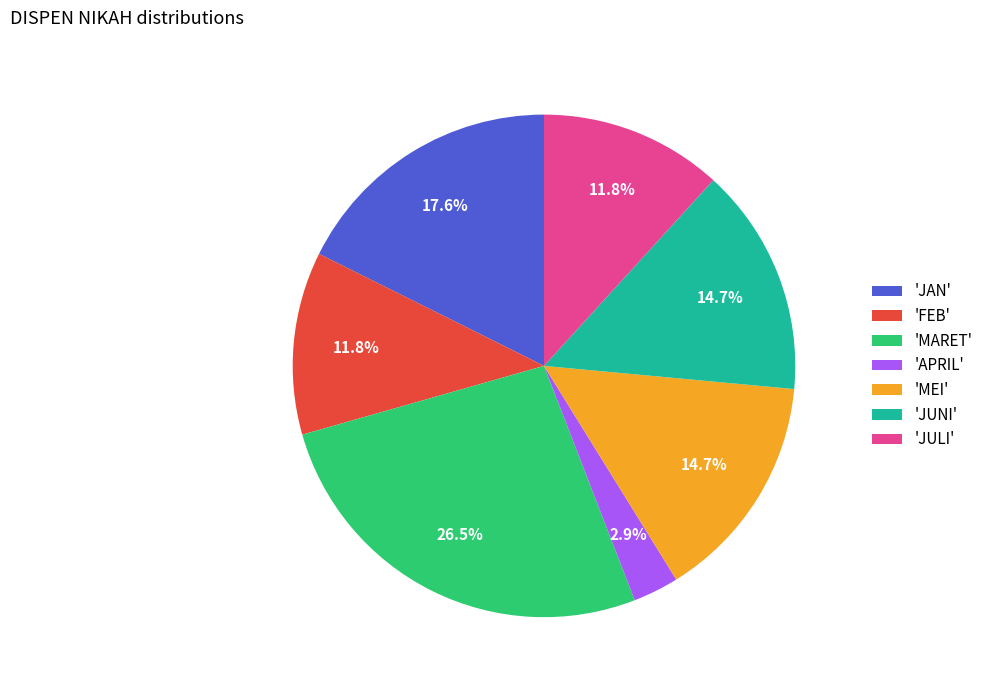

Which category has the biggest portion of the pie?

'MARET'